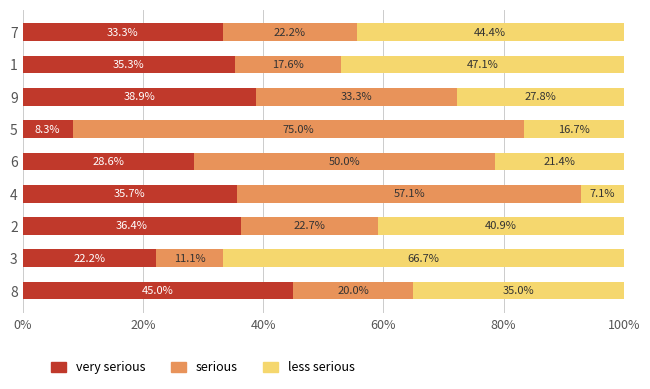

How many distinct data groups are displayed?

3